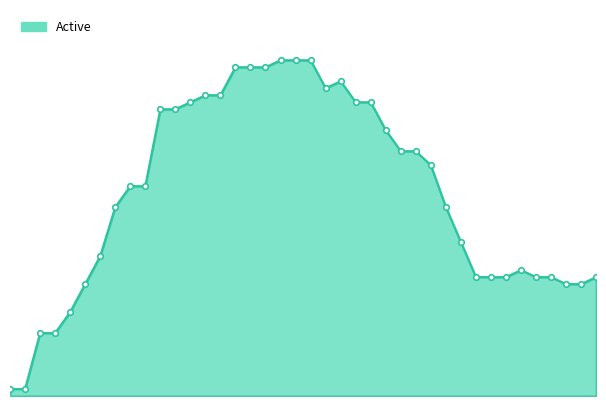

Is this an area chart (filled region under the line)?

Yes